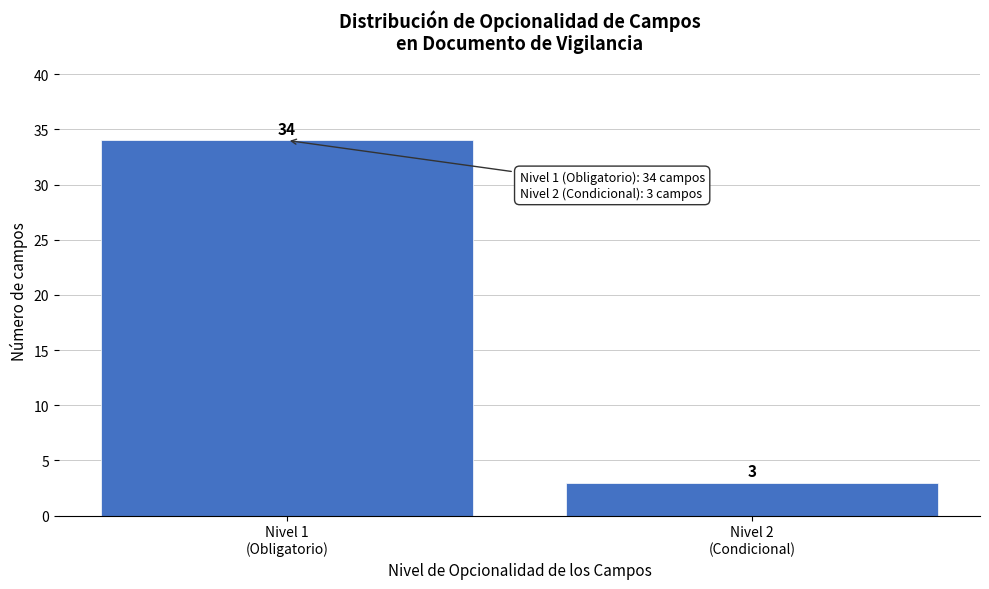

Reading right to left, transcribe all the data shown in this chart.

3	34